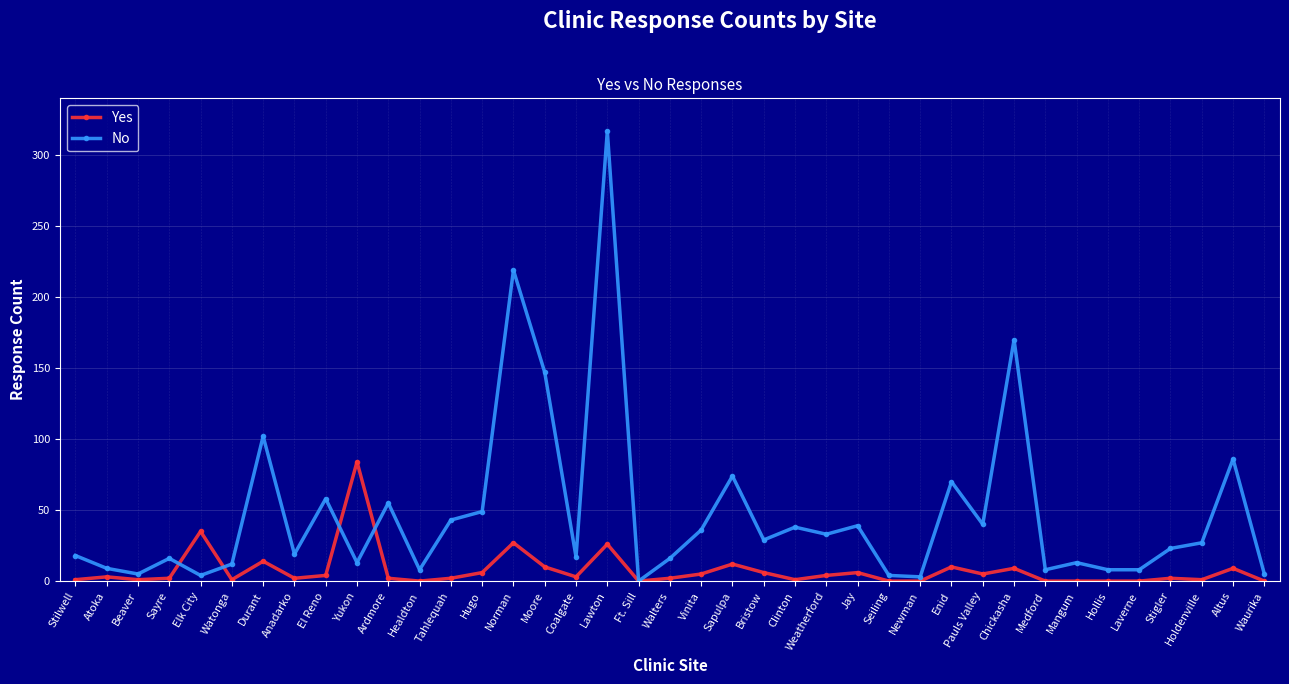

Between Ft. Sill and Jay, which series saw the biggest shift?

No